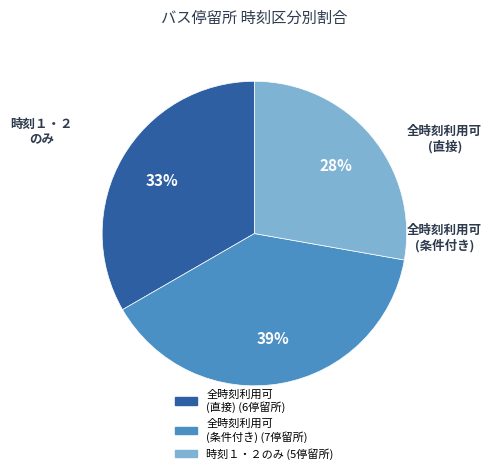

To the nearest percent, what is the difference between the largest and smallest slice percentages?

11%